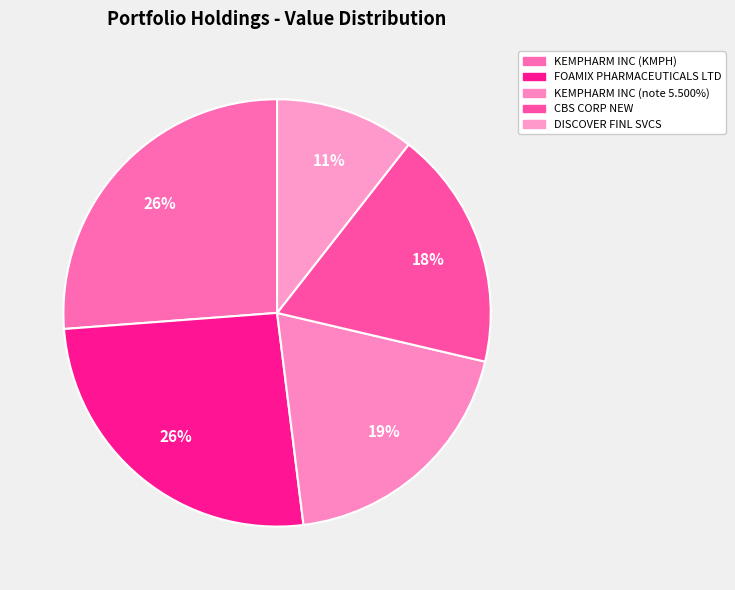

Count the number of slices in the pie.

5